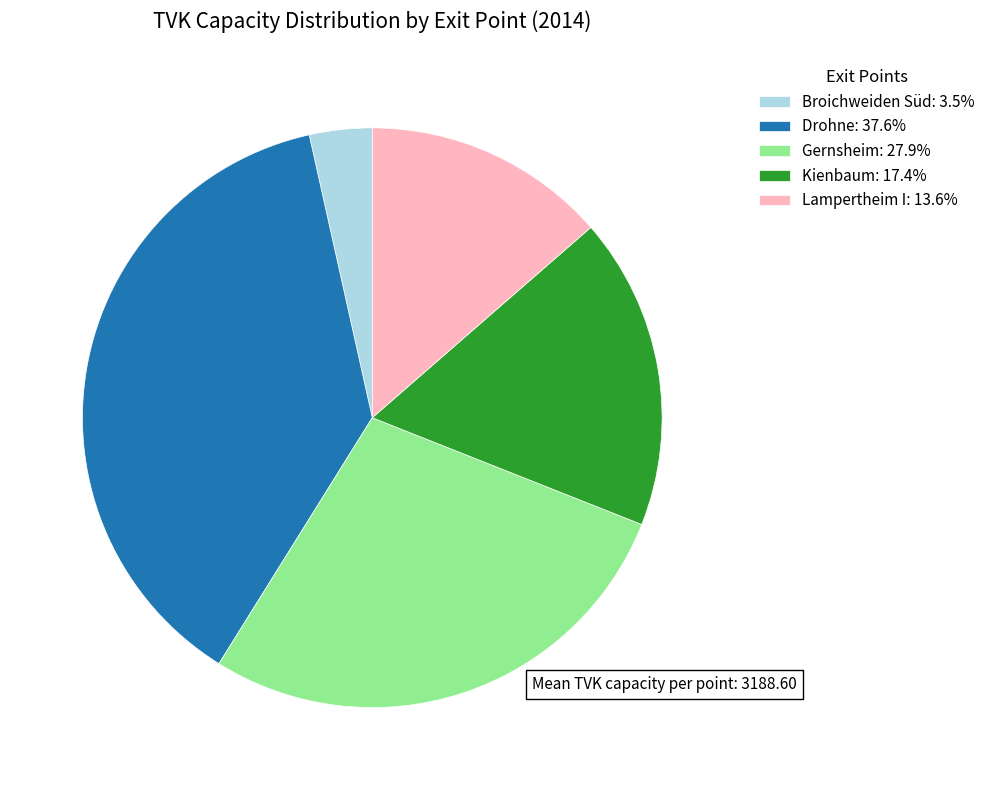

Is there a majority slice in this chart?

No